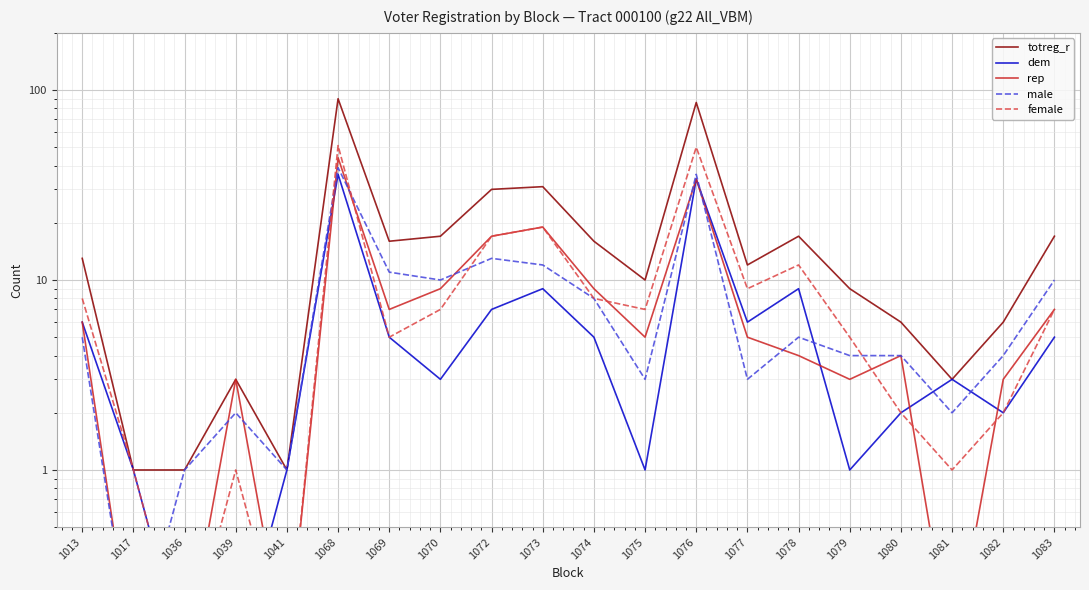

Is the value of female at 1082 greater than the value of male at 1079?

No